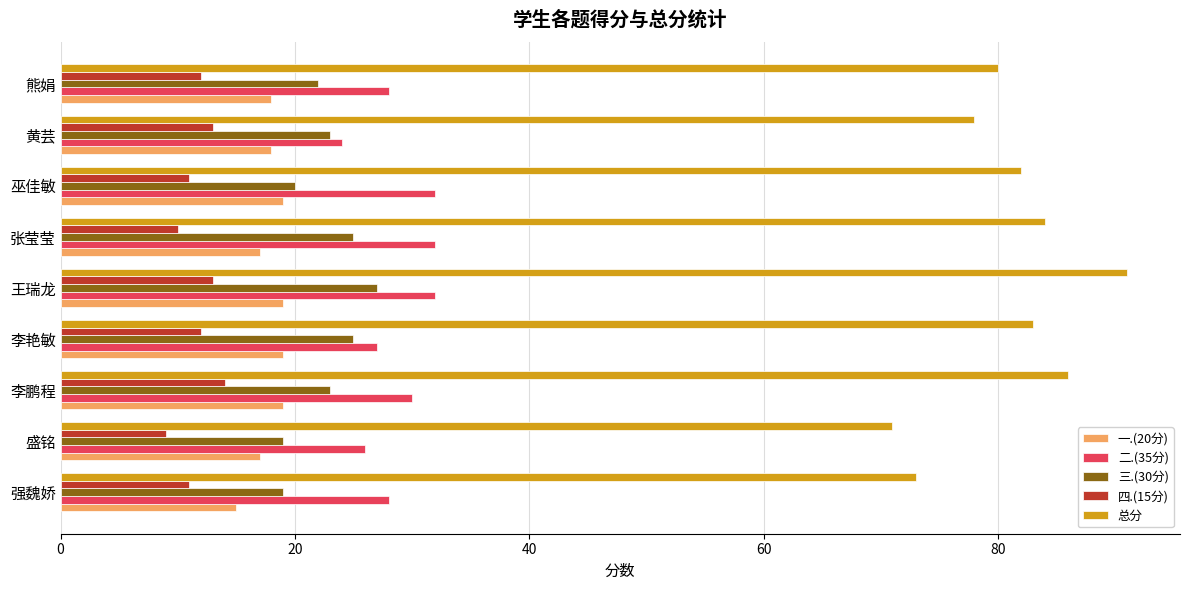

How many distinct data groups are displayed?

5